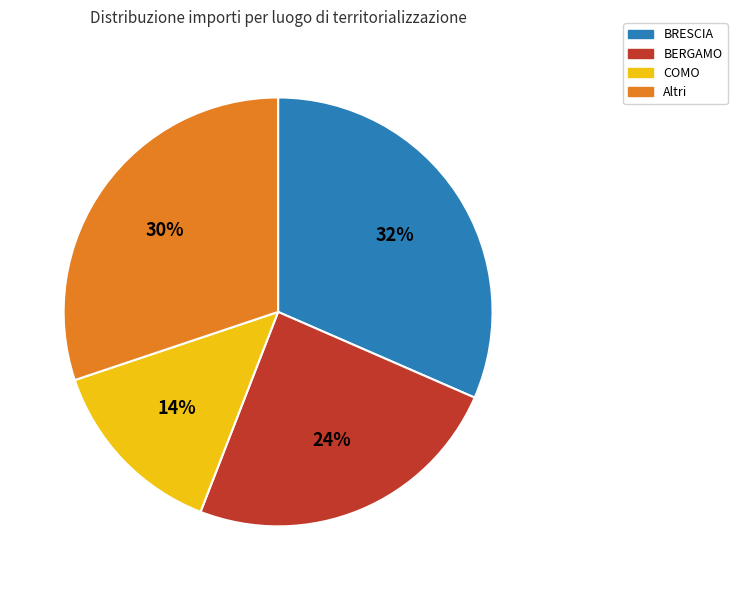

Is there a majority slice in this chart?

No